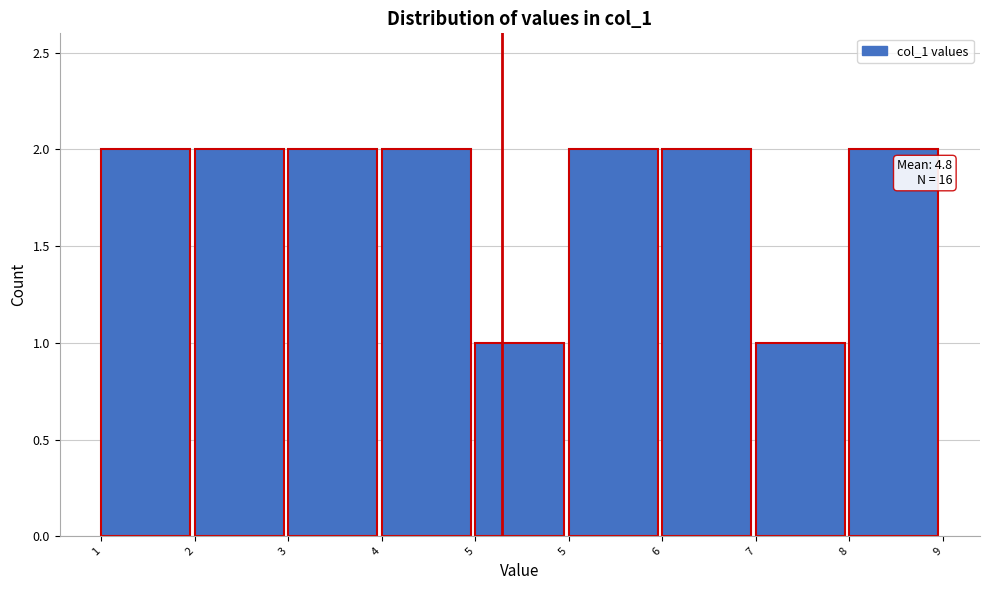

How many bars are there in total?

9